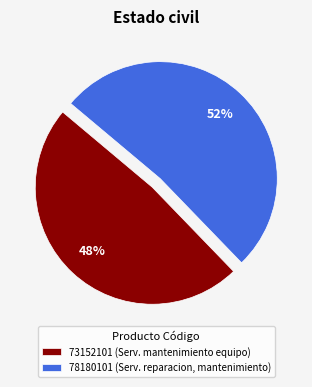

Count the number of slices in the pie.

2